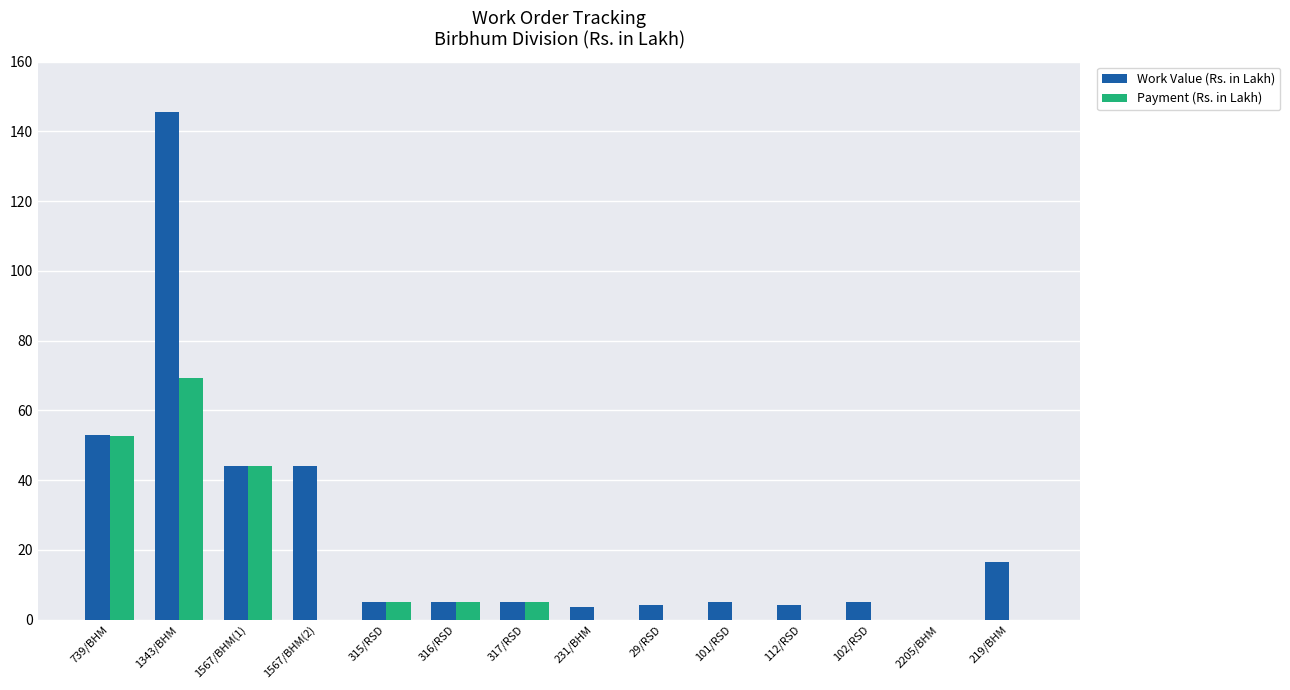

At which category is the sum across all series the highest?

1343/BHM